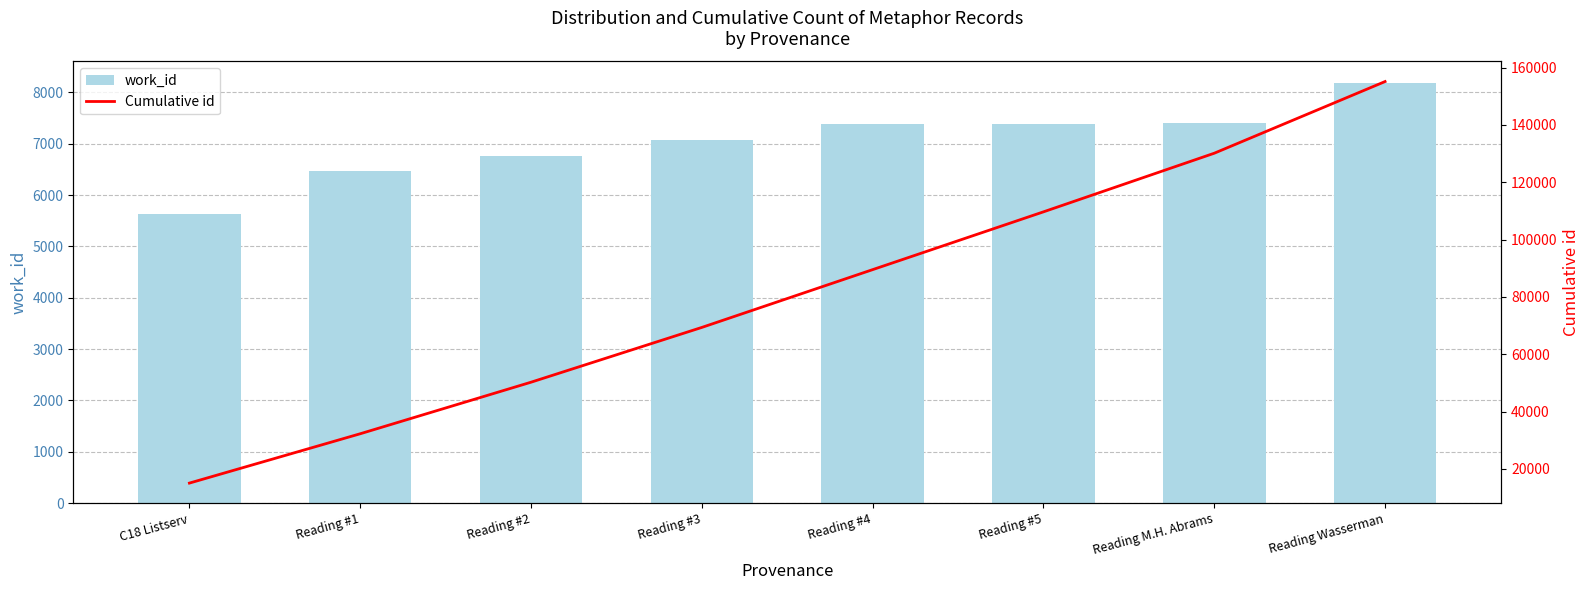

At which label does work_id reach its peak?

Reading Wasserman